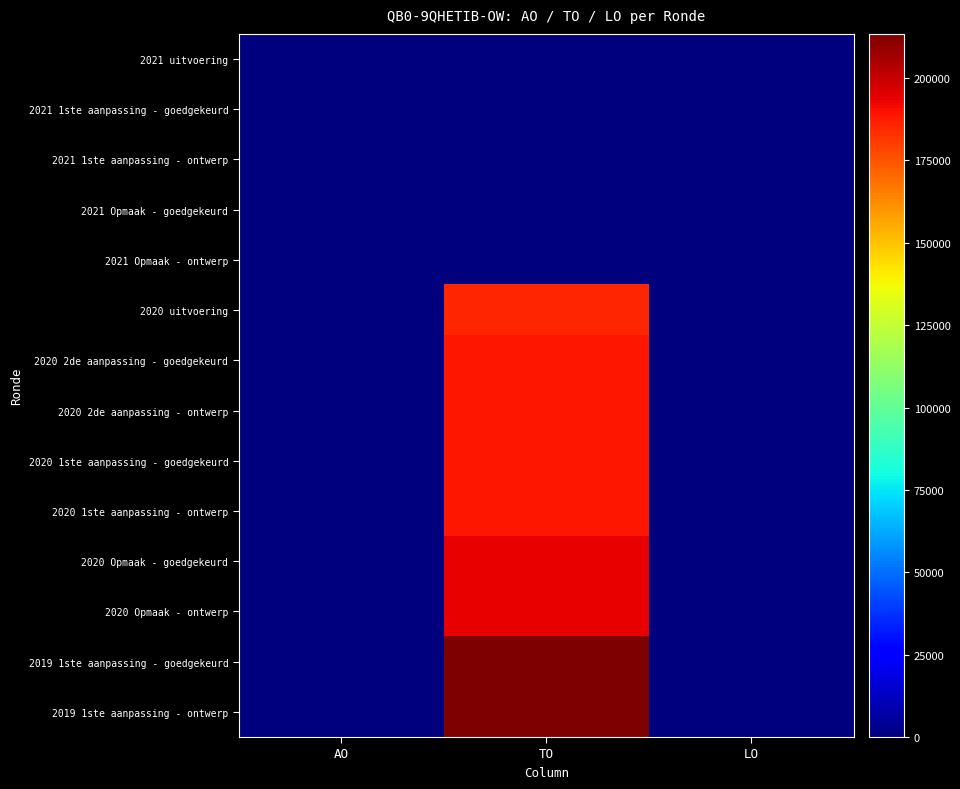

At how many categories does at least one series exceed 7504?

1